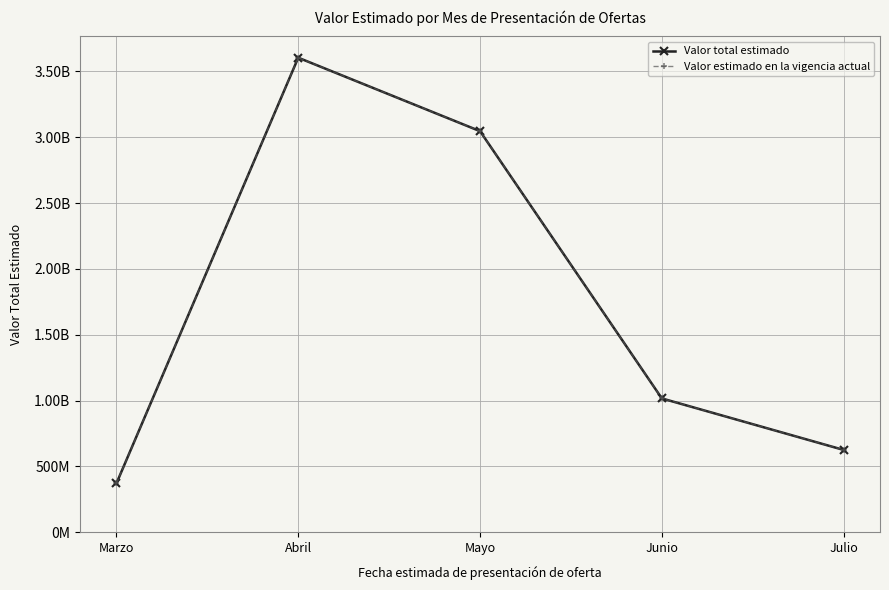

List the series in order of their peak value, highest first.

Valor total estimado, Valor estimado en la vigencia actual